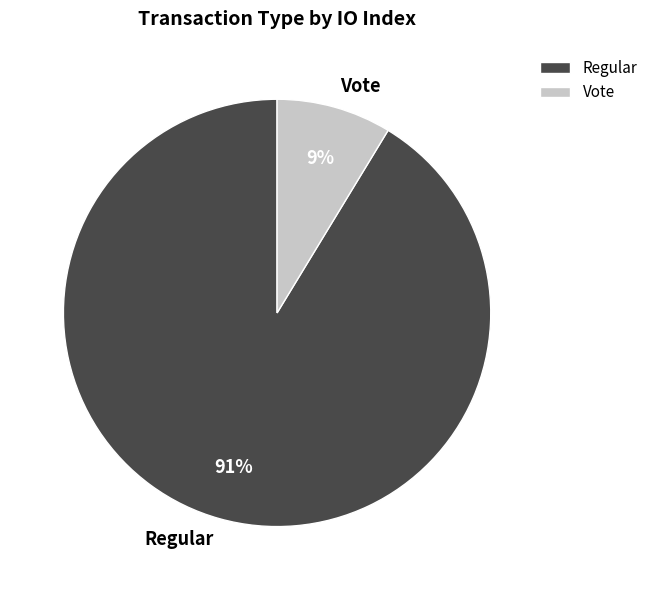

What is the ratio of the value at Vote to the value at Regular?

0.1